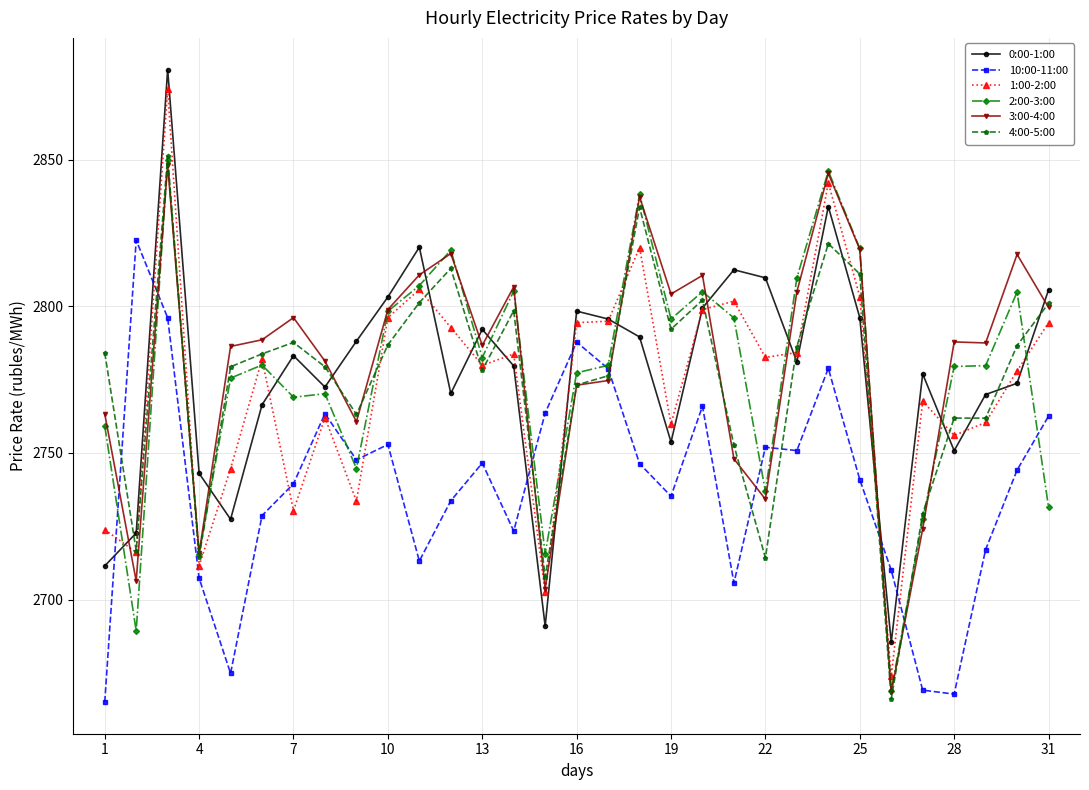

Which series has the widest spread of values?

1:00-2:00